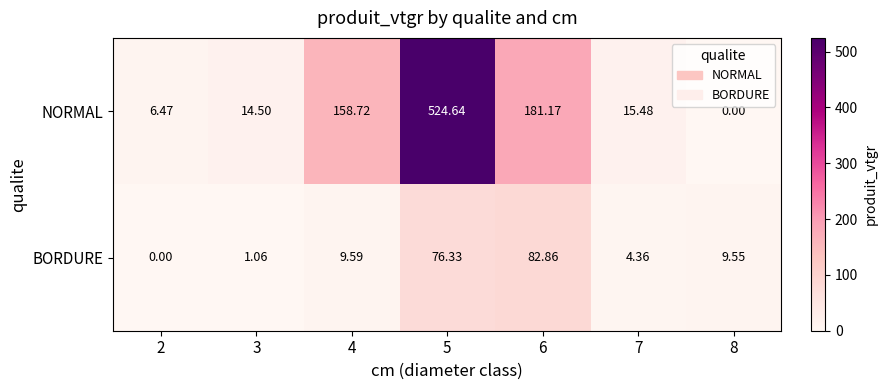

Rank the series by their average value, from highest to lowest.

NORMAL, BORDURE